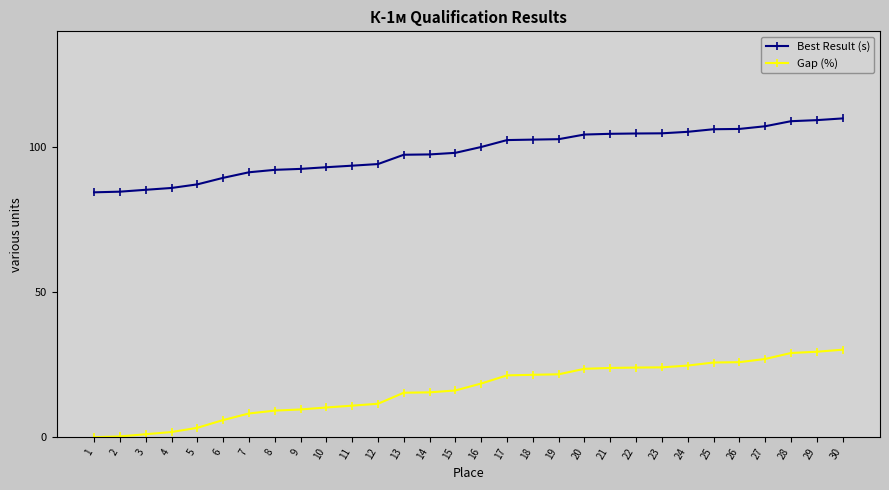

How many values in the Gap (%) series are below 18?

15